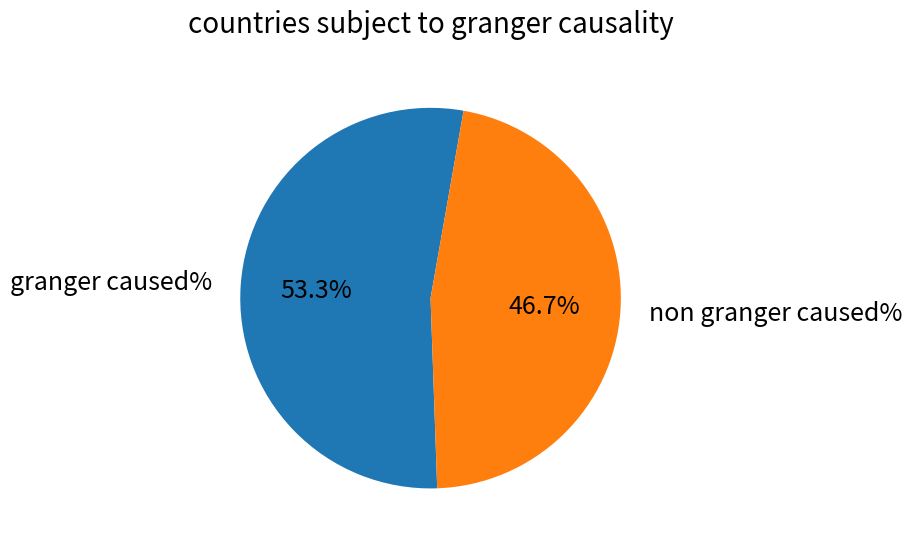

To the nearest percent, what is the average slice percentage?

50%